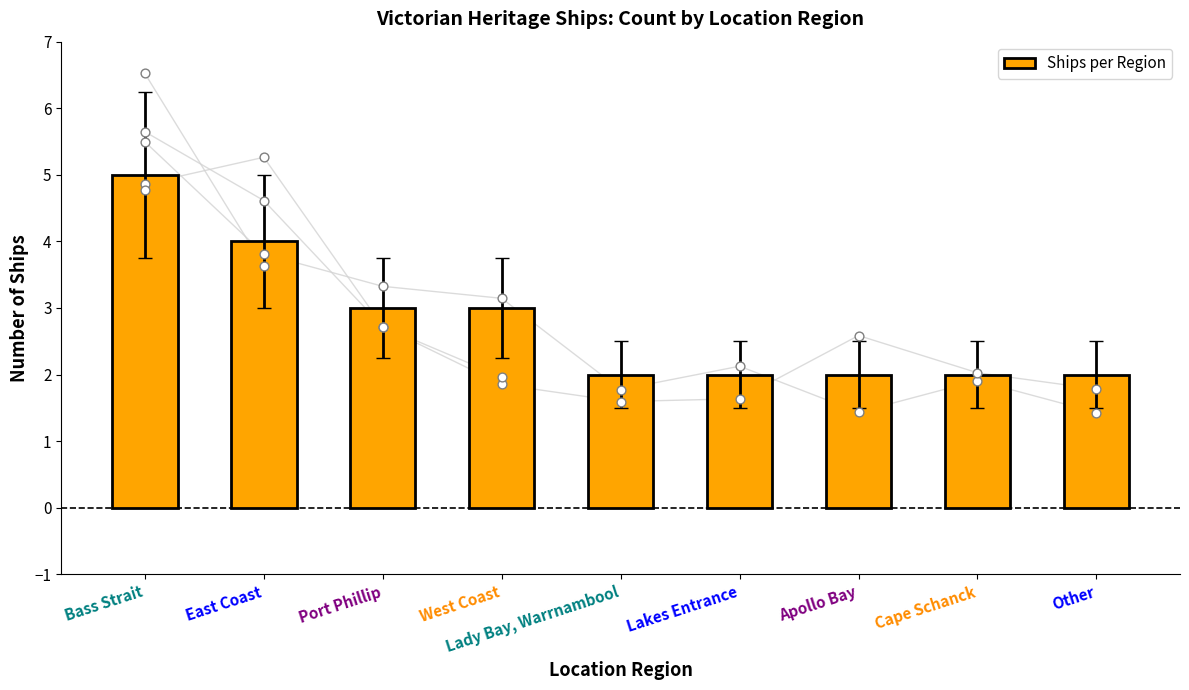

What is the change in value from Port Phillip to Cape Schanck?

-1